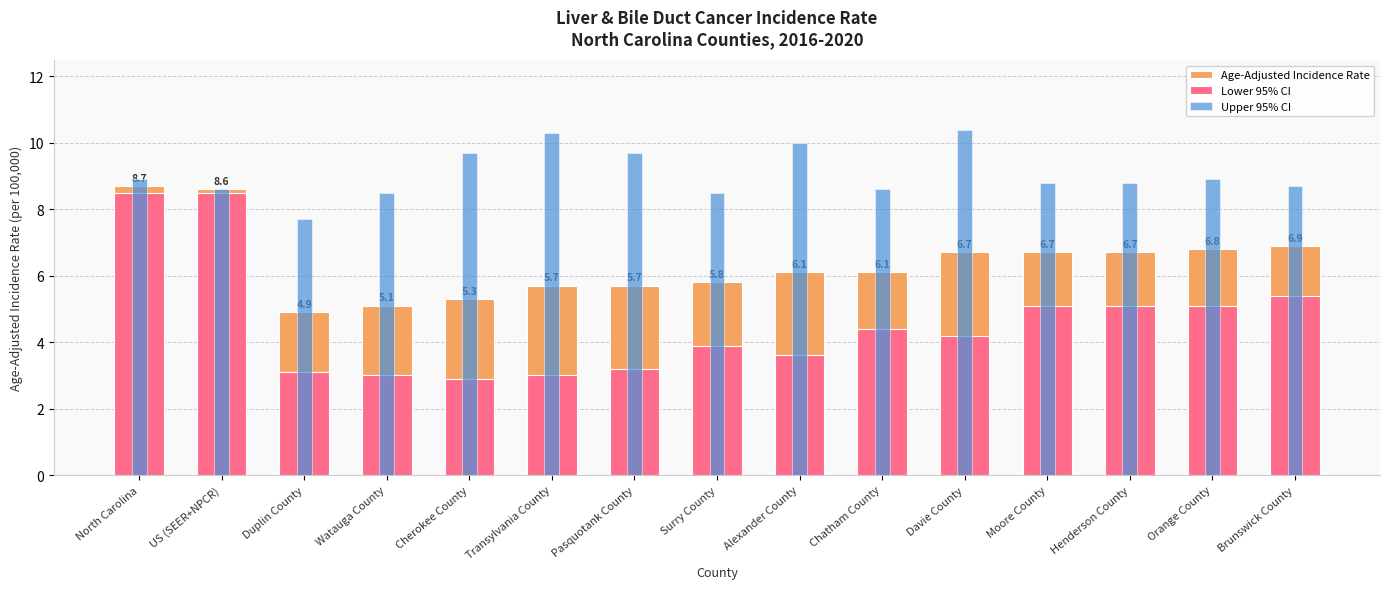

True or false: Lower 95% CI has a value of 3.0 at Watauga County.

True